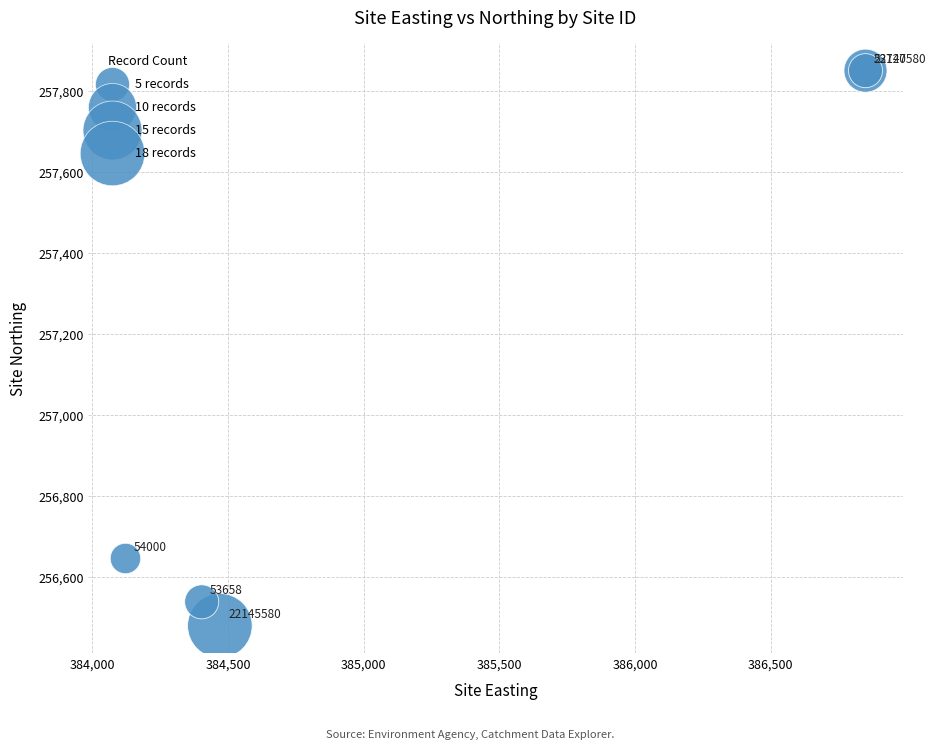

What Y value in the scatter plot is closest to 257165?

256646